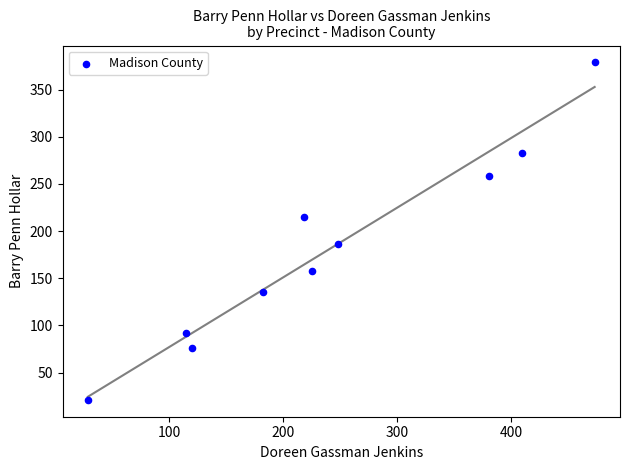

What is the range of Y values (max minus min)?

358